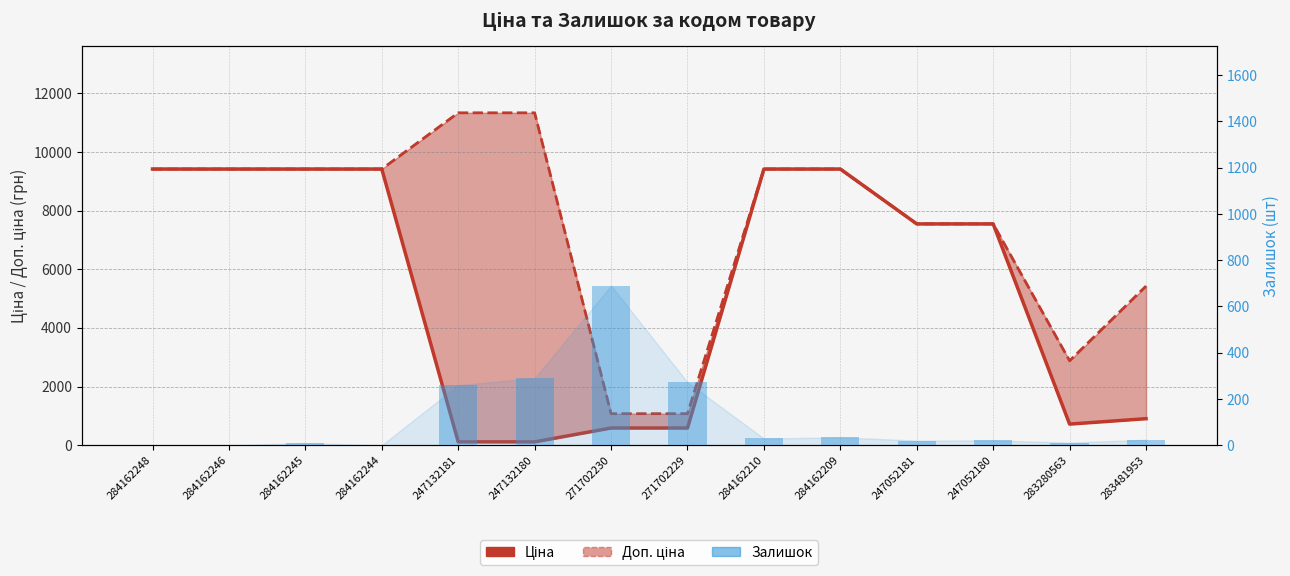

Rank the series by their average value, from lowest to highest.

Залишок, Ціна, Доп. ціна